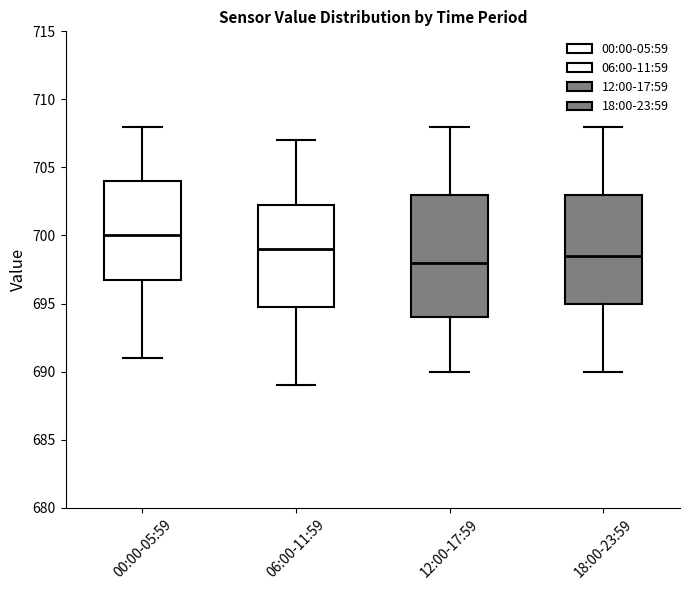

Reading left to right, read every box against the y-axis: the position of its median line, the range the box covers, and the ends of its whiskers. The values are not printed on the chart, so give them approximately, as read against the axis.

00:00-05:59: median 700.0, box 697.0 to 704.0, whiskers 691.0 to 708.0
06:00-11:59: median 699.0, box 695.0 to 702.5, whiskers 689.0 to 707.0
12:00-17:59: median 698.0, box 694.0 to 703.0, whiskers 690.0 to 708.0
18:00-23:59: median 698.5, box 695.0 to 703.0, whiskers 690.0 to 708.0